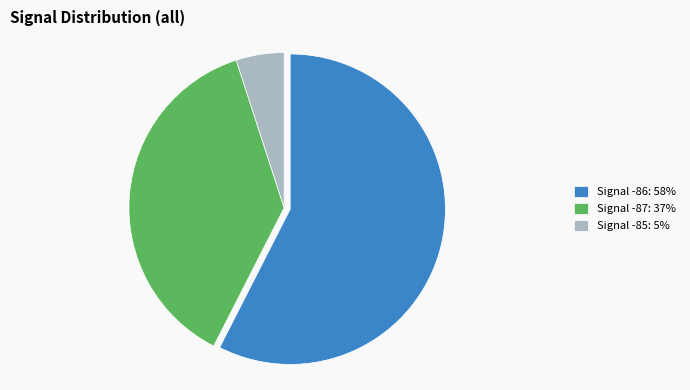

Combined, do Signal -87: 37% and Signal -86: 58% account for over 50%?

Yes